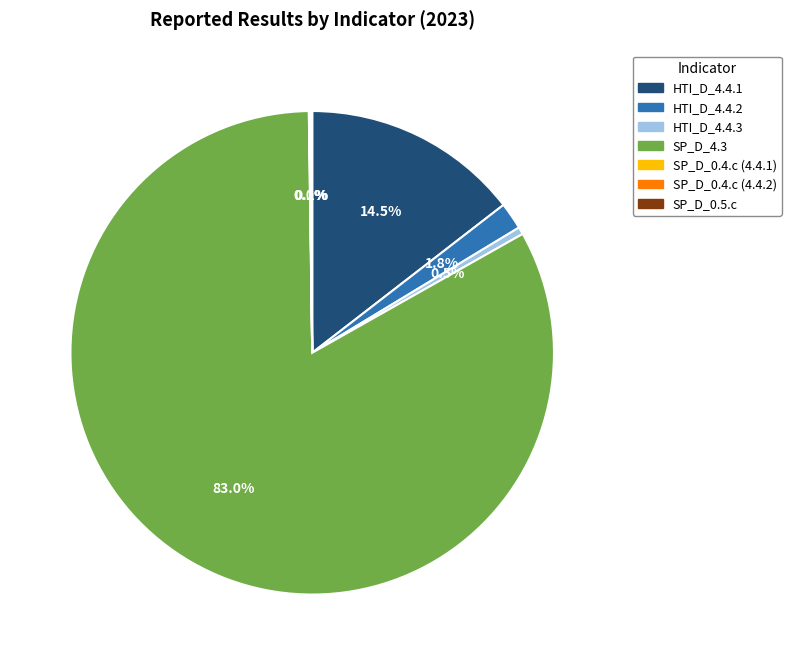

What is the total percentage of HTI_D_4.4.2 and HTI_D_4.4.3?

2.3%